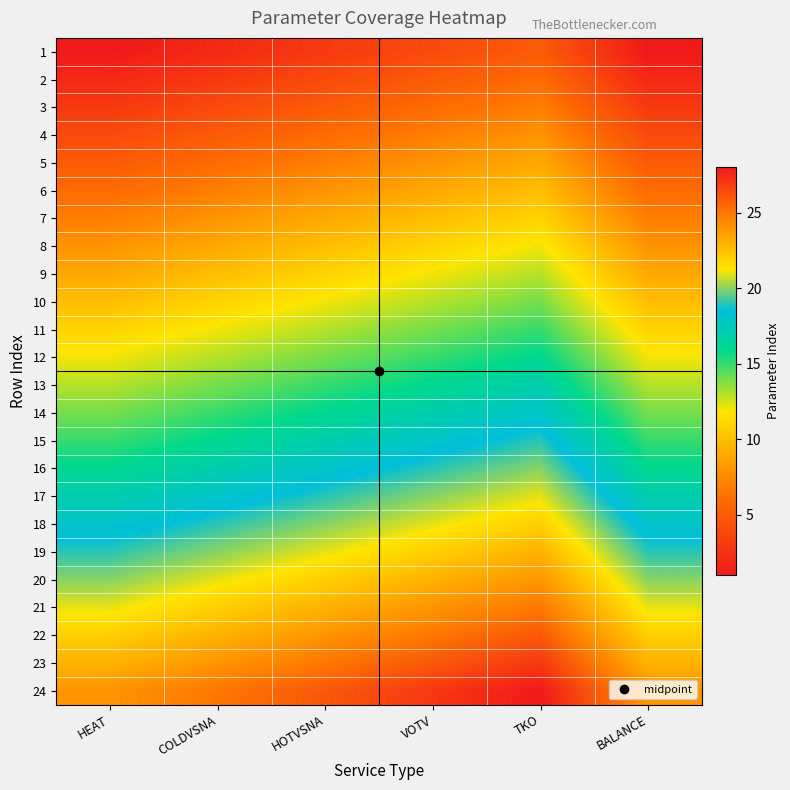

What is the total value across all series at VOTV?

372